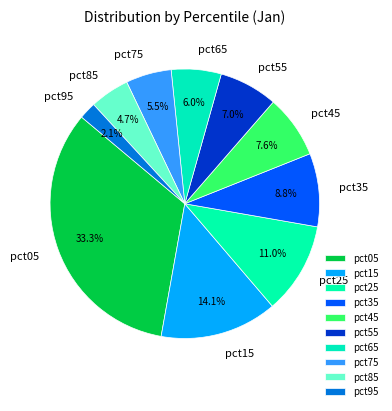

Does pct95 represent more than half of the total?

No